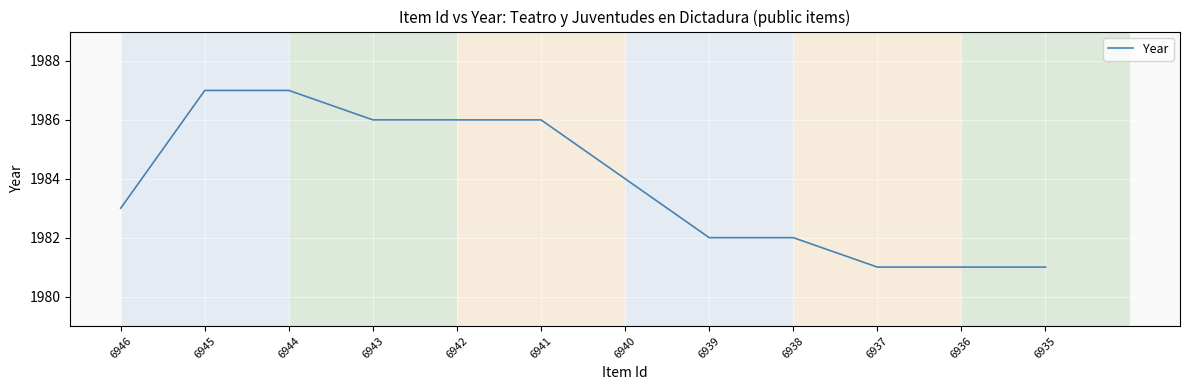

Count the number of data series in this chart.

1